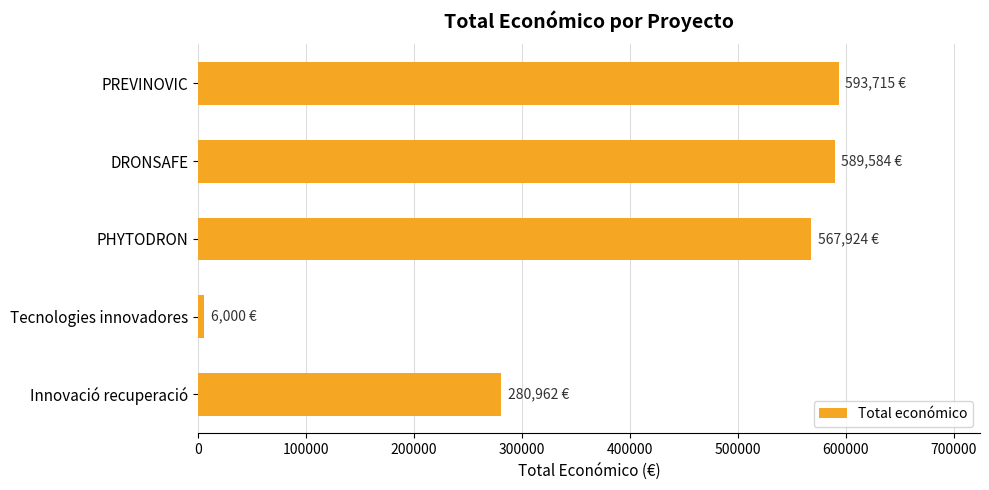

At which label is the value closest to 299857?

Innovació recuperació